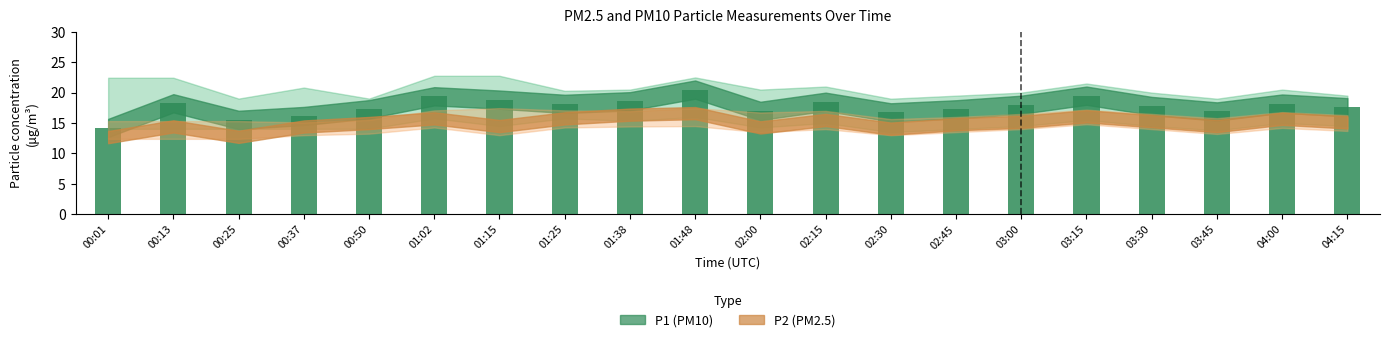

The chart shows a value of 14.2 at 00:01. True or false?

True